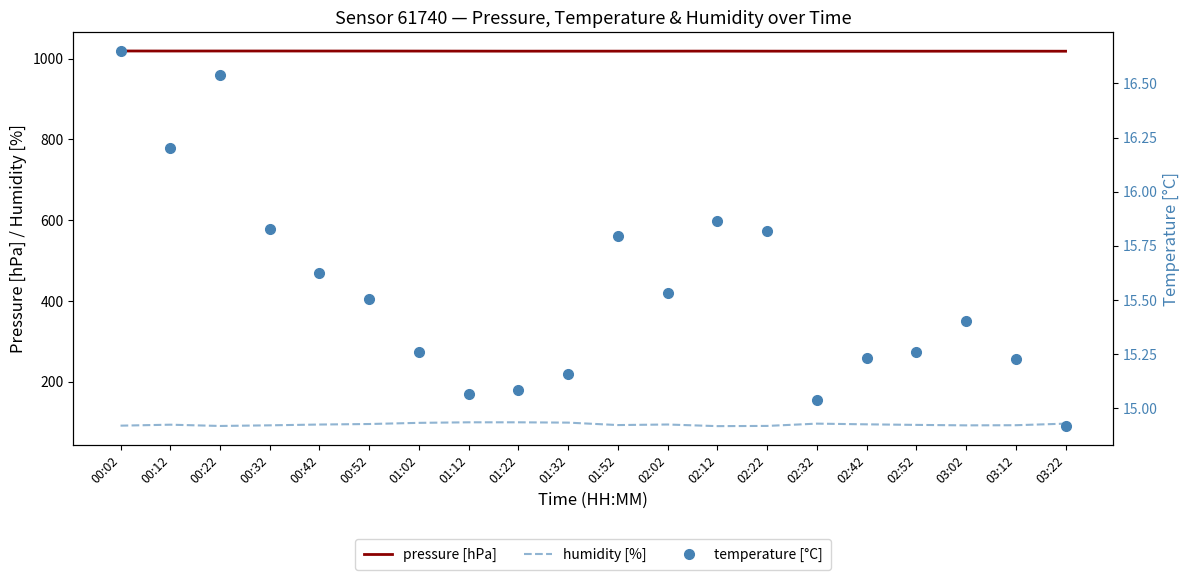

How many distinct data groups are displayed?

3